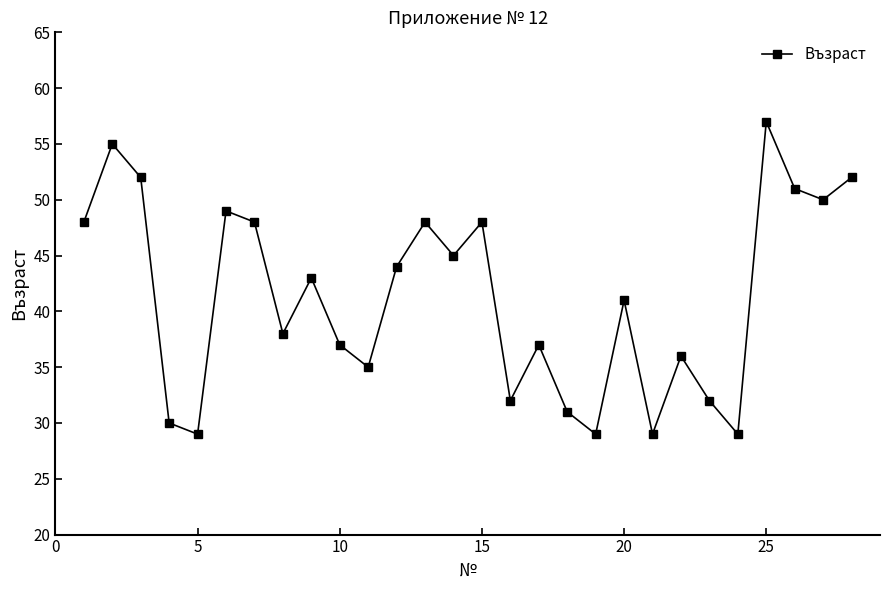

How many points are higher than both their immediate neighbors (excluding endpoints)?

9